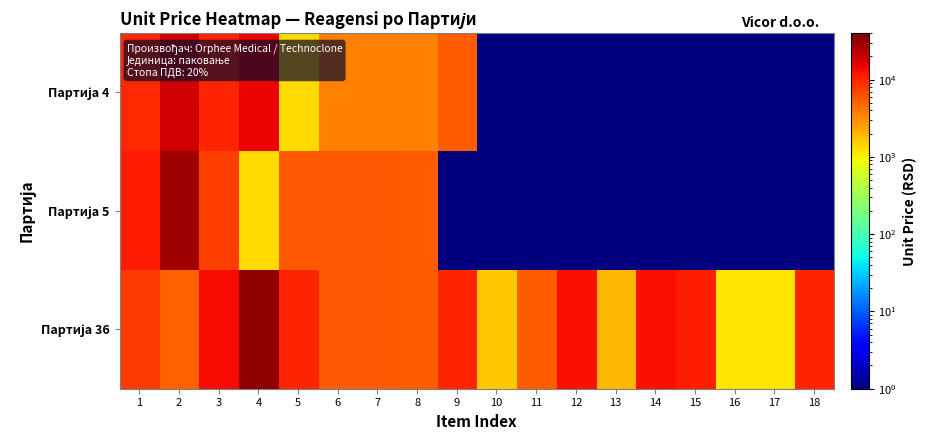

At which category does the chart reach its minimum across all series?

10